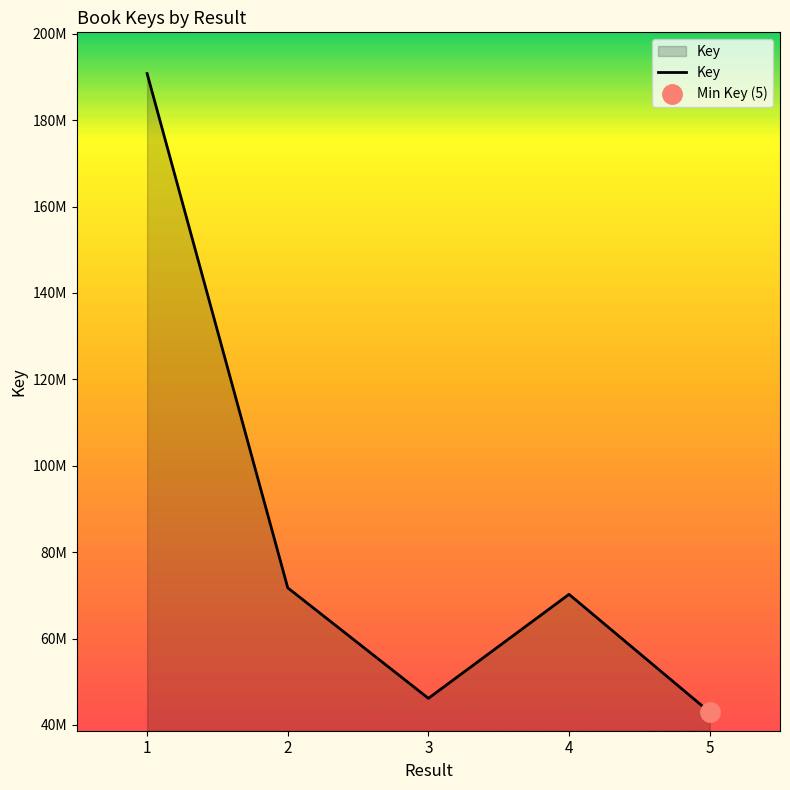

Reading left to right, extract all data points from this chart.

190811654	71734095	46149598	70225205	42941464